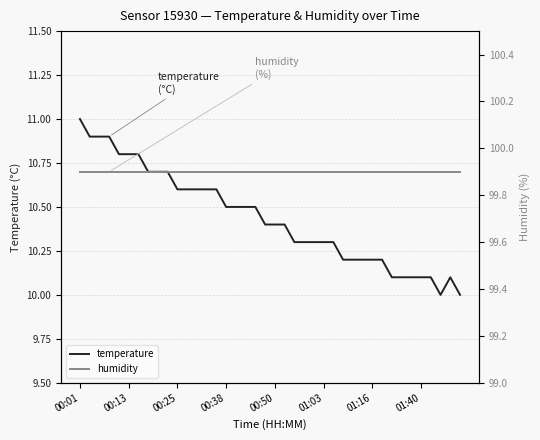

Does the chart have visible grid lines?

Yes